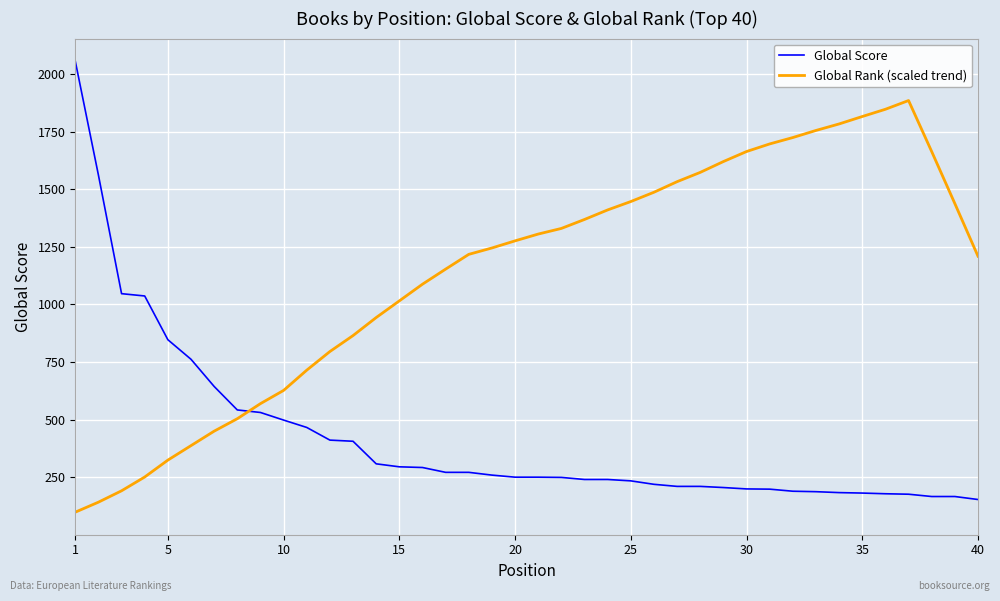

What is the highest value of the Global Score series?

2057.0